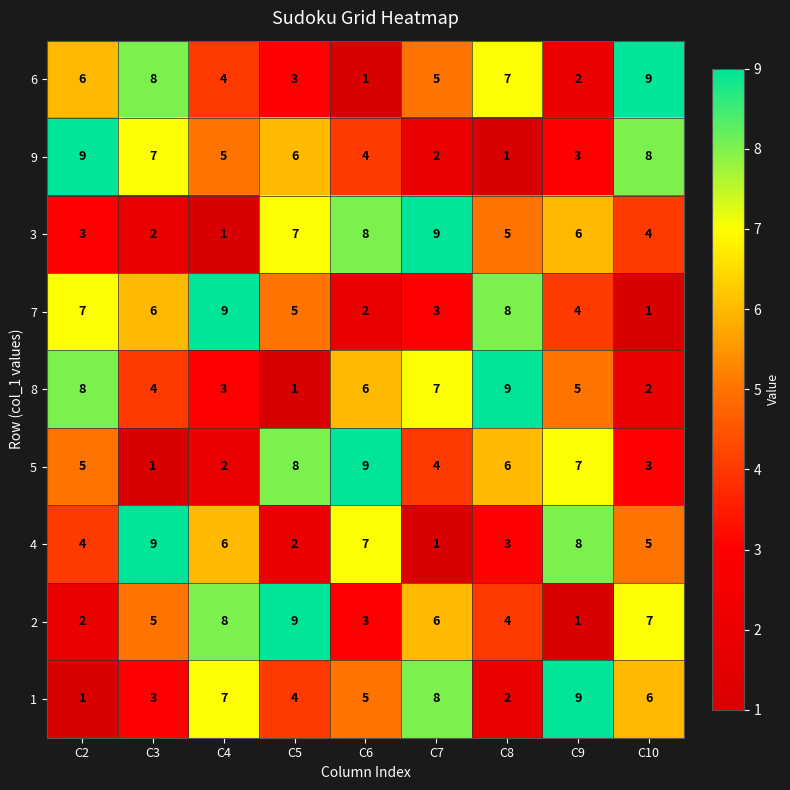

Rank the series at C8 from highest to lowest value.

8, 7, 6, 5, 3, 2, 4, 1, 9